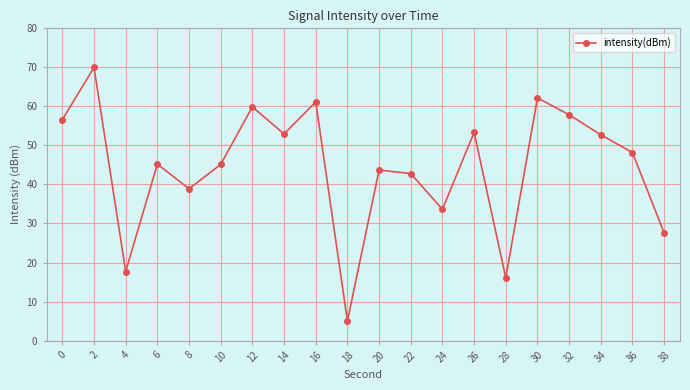

Which label corresponds to the smallest value in the chart?

18